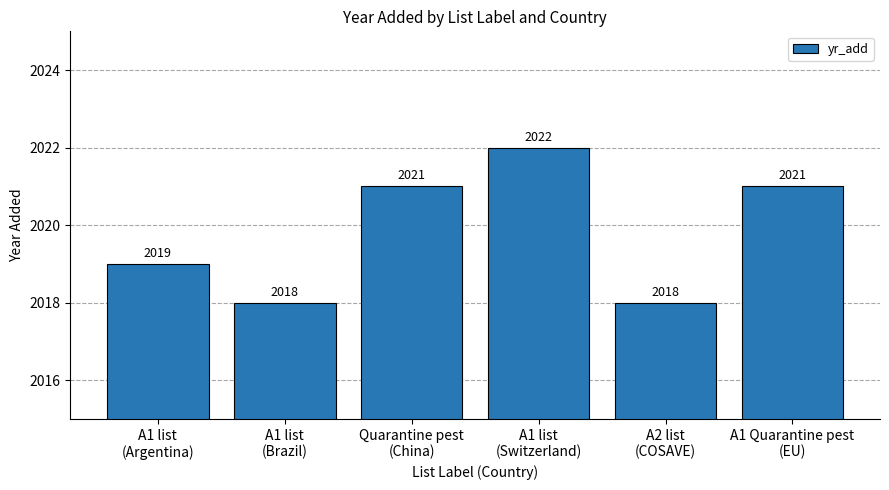

What is the value of the 6th bar from the left?

2021